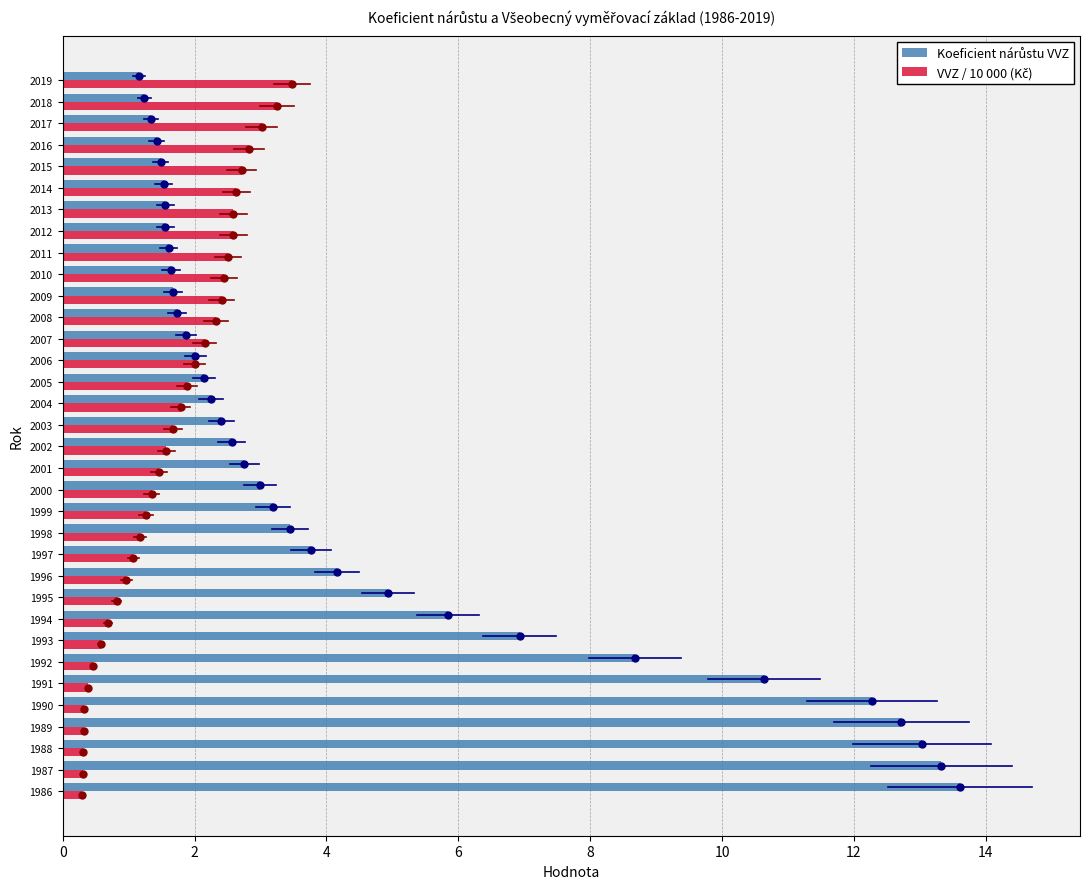

What is the spread (max minus min) of values at 1990?

11.9